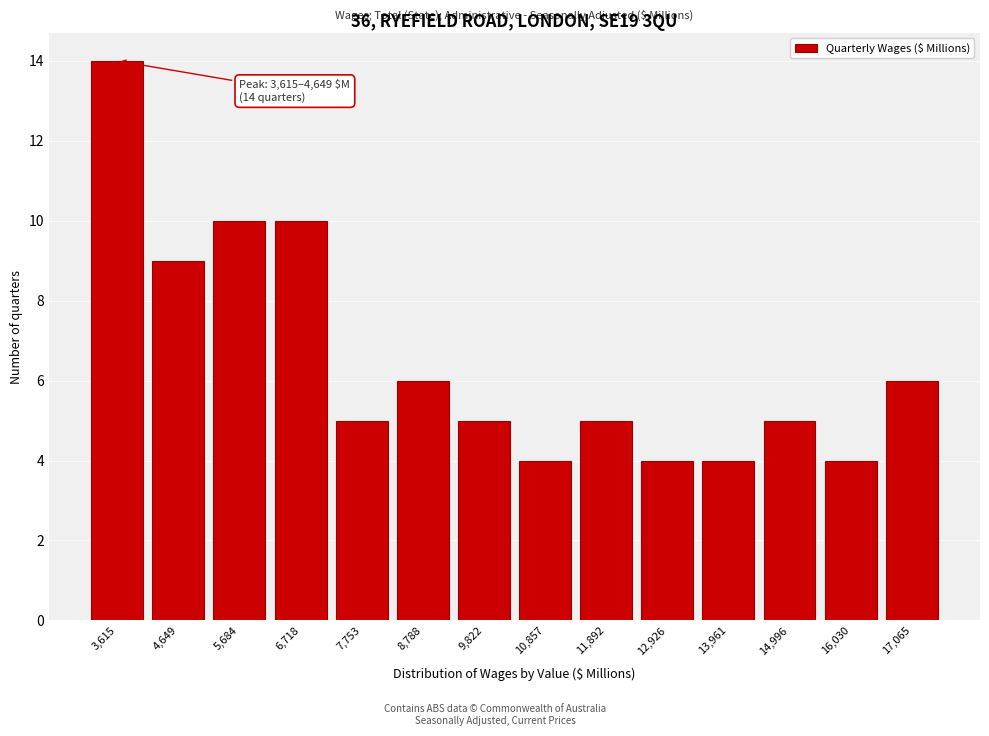

Reading left to right, what are all the values shown in this chart?

3,615=14	4,649=9	5,684=10	6,718=10	7,753=5	8,788=6	9,822=5	10,857=4	11,892=5	12,926=4	13,961=4	14,996=5	16,030=4	17,065=6